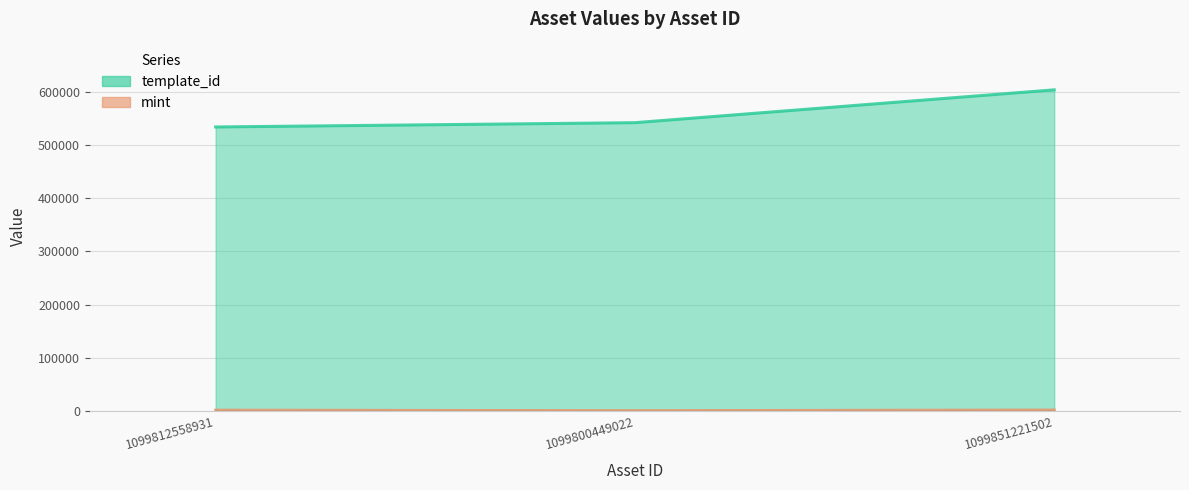

The value of template_id at 1099812558931 is 127753. True or false?

False